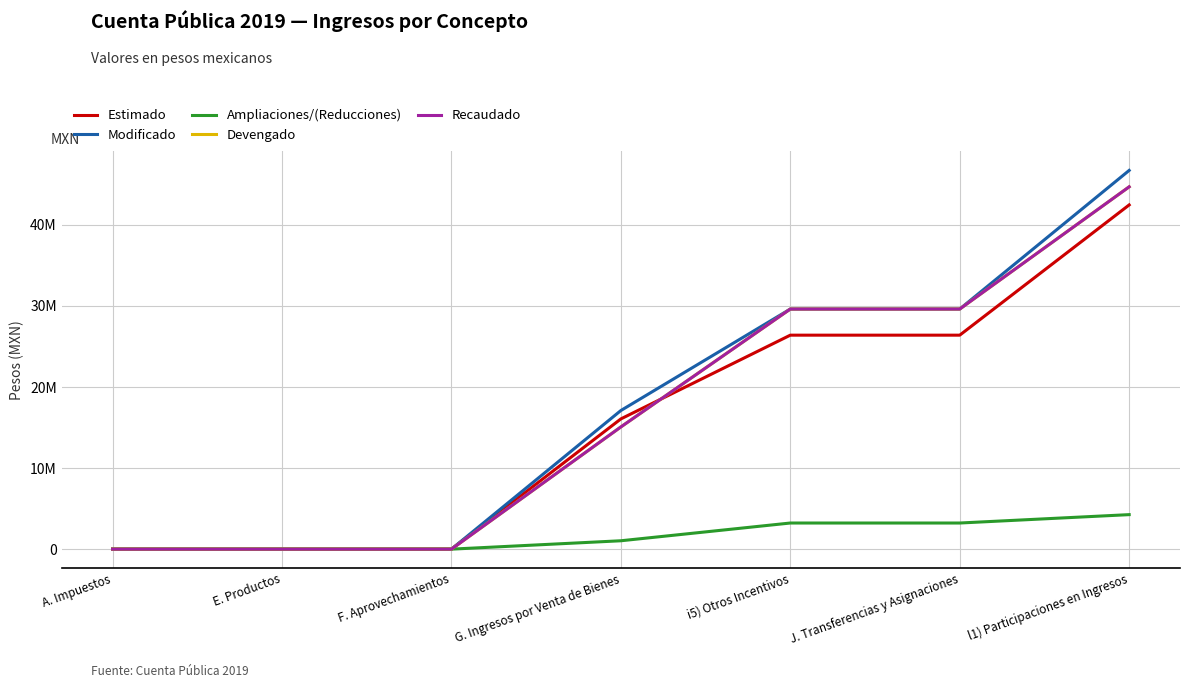

List the labels in order of Devengado value, largest first.

l1) Participaciones en Ingresos, i5) Otros Incentivos, J. Transferencias y Asignaciones, G. Ingresos por Venta de Bienes, A. Impuestos, E. Productos, F. Aprovechamientos